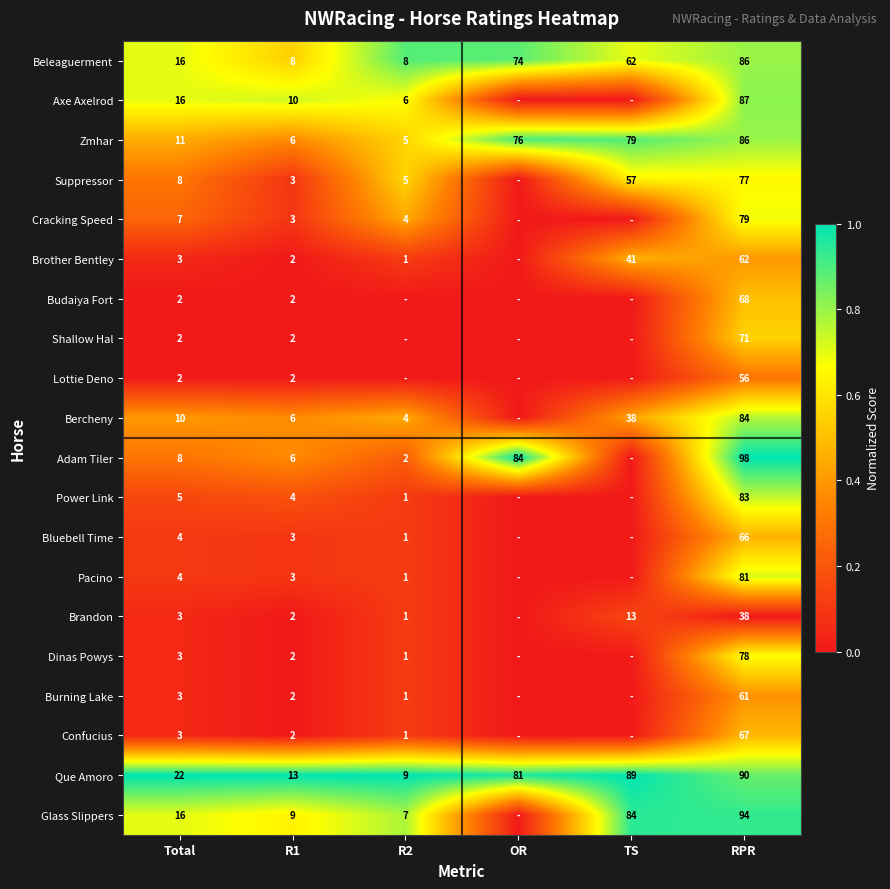

Which series changed the most between Total and R1?

Que Amoro